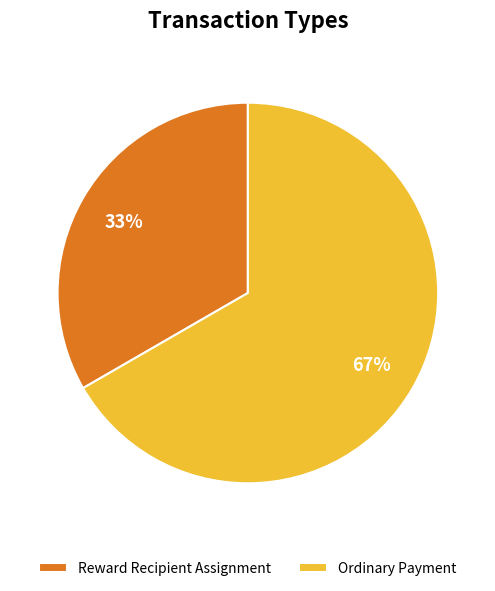

How many segments does this pie chart have?

2